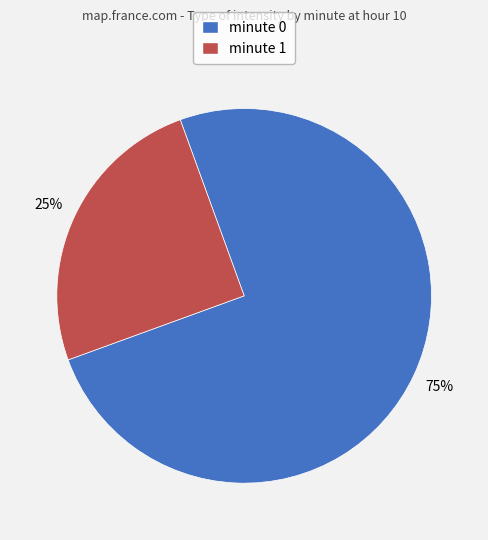

Does minute 0 account for over 50% of the chart?

Yes